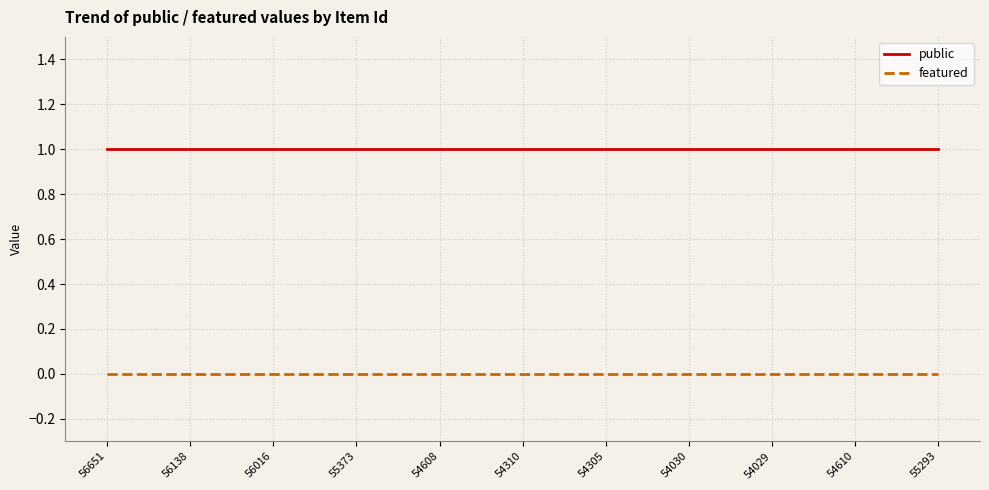

Is it true that public equals 1 at 54310?

True